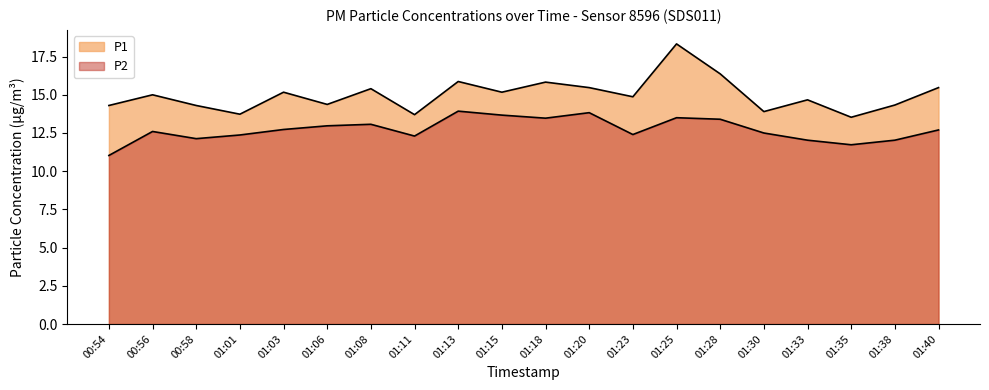

True or false: P2 has more than 0 points higher than both neighbors.

True